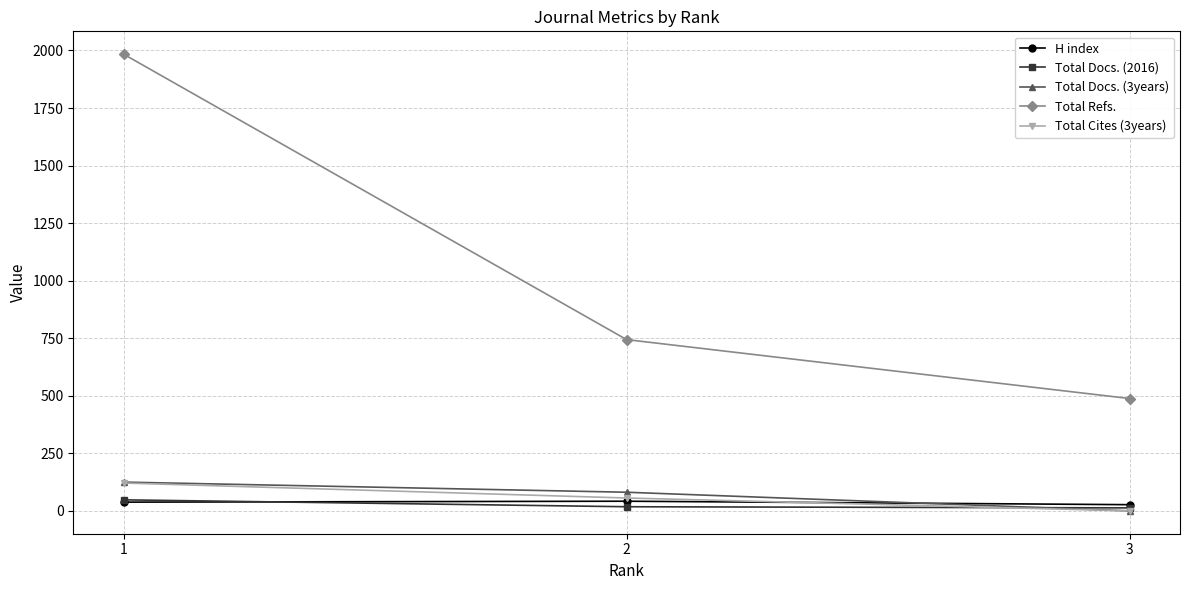

At which category is the sum across all series the highest?

1